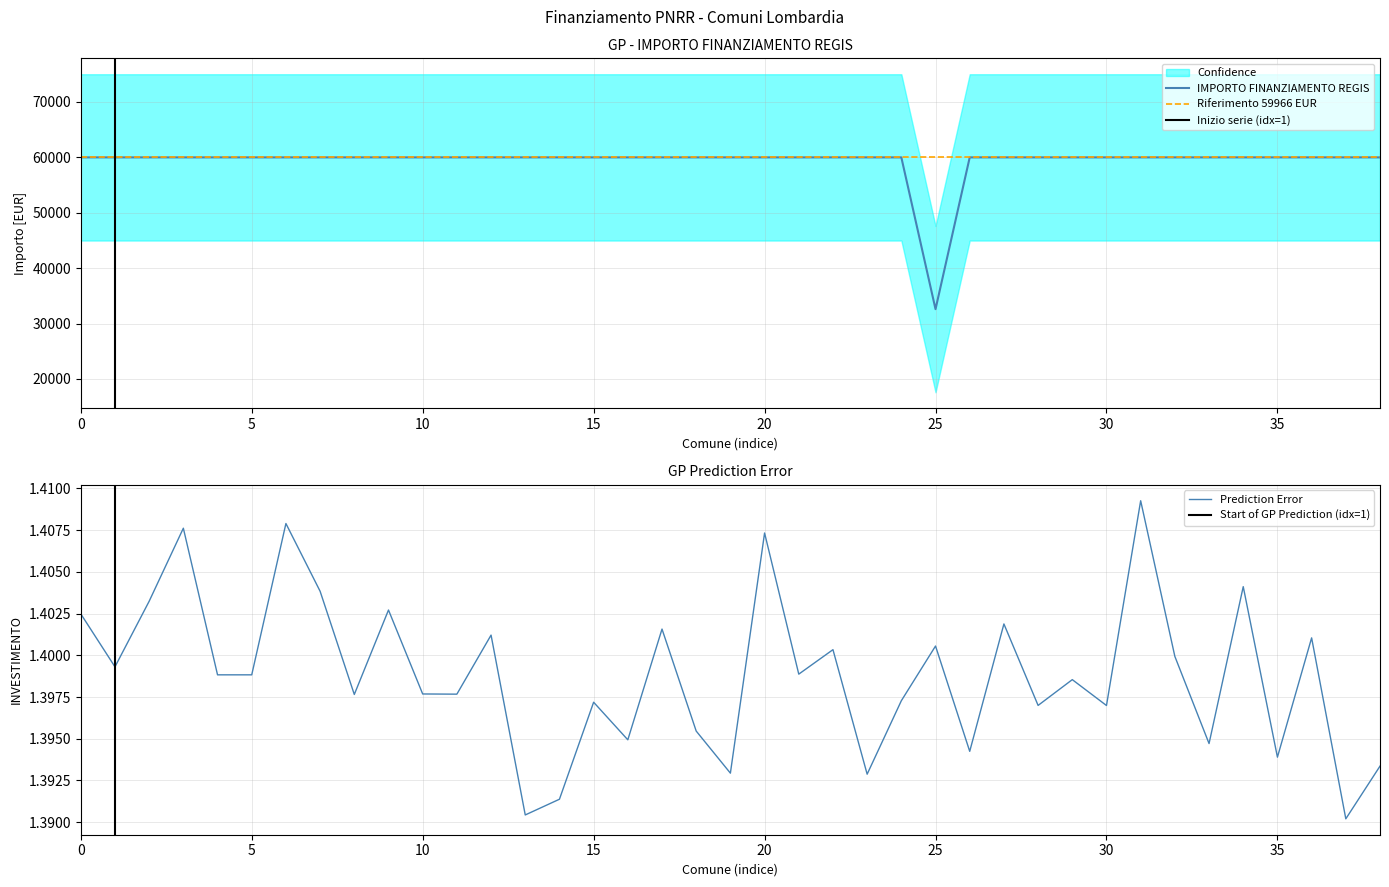

What is the highest value of the IMPORTO FINANZIAMENTO REGIS series?

59966